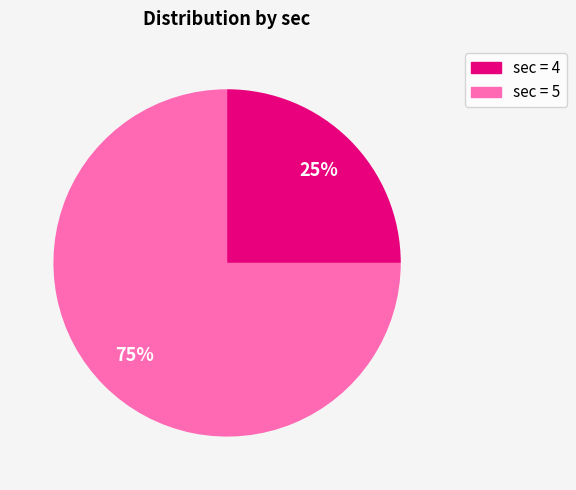

To the nearest percent, what is the difference between the largest and smallest slice percentages?

50%